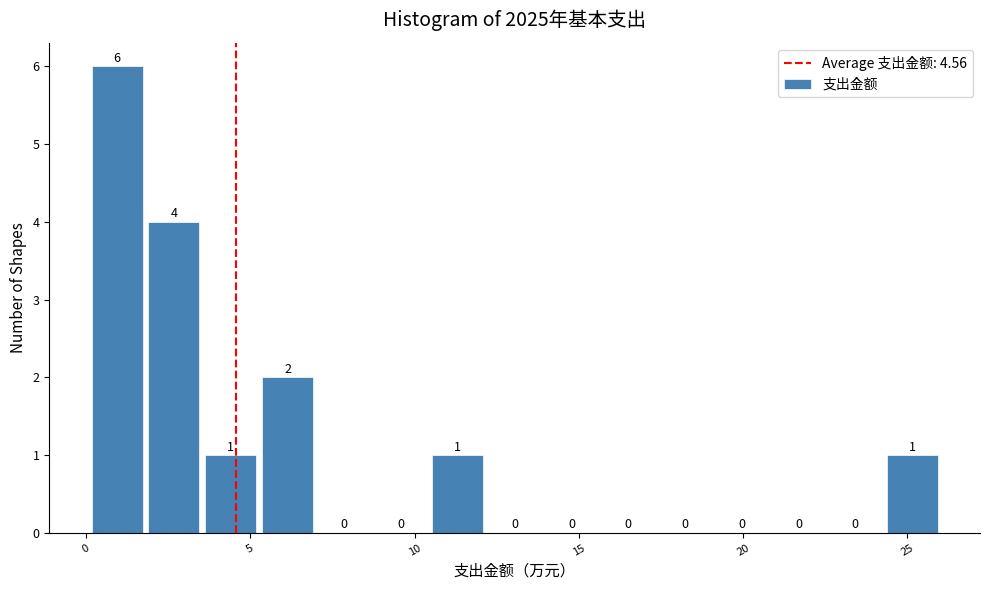

Read against the x-axis, roughly where is the centre of the tallest bar?

1.0